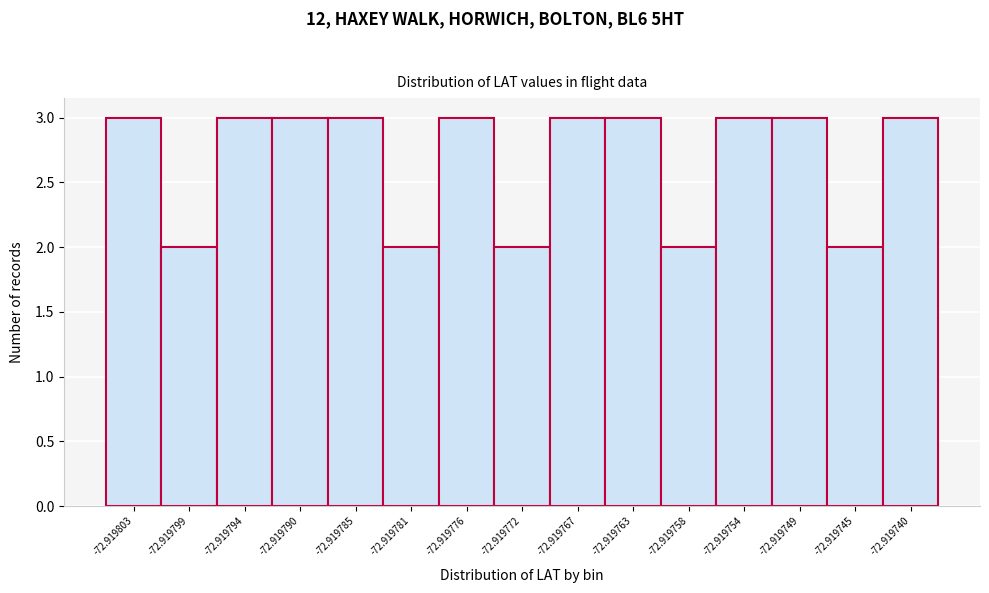

Reading left to right, list all the values displayed in this chart.

-72.919803=3	-72.919799=2	-72.919794=3	-72.919790=3	-72.919785=3	-72.919781=2	-72.919776=3	-72.919772=2	-72.919767=3	-72.919763=3	-72.919758=2	-72.919754=3	-72.919749=3	-72.919745=2	-72.919740=3